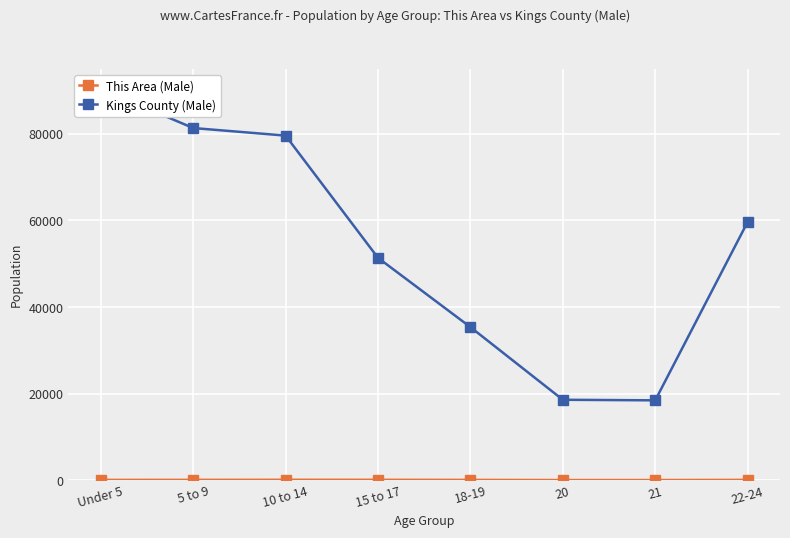

What is the average value of the This Area (Male) series?

53